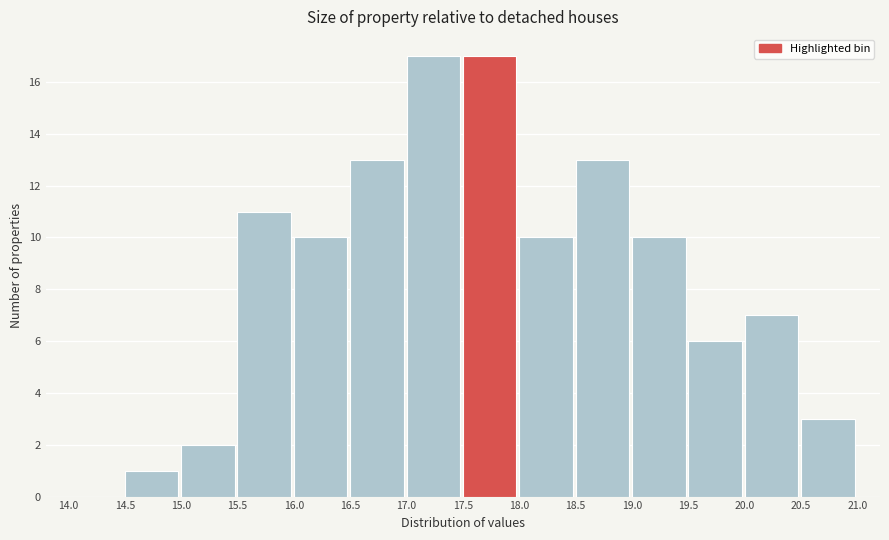

Reading left to right, list every bar in this chart as the range it spans on the x-axis followed by its height. The values are not printed on the chart, so give them approximately, as read against the axis.

14.0 to 14.5: 0
14.5 to 15.0: 1
15.0 to 15.5: 2
15.5 to 16.0: 11
16.0 to 16.5: 10
16.5 to 17.0: 13
17.0 to 17.5: 17
17.5 to 18.0: 17
18.0 to 18.5: 10
18.5 to 19.0: 13
19.0 to 19.5: 10
19.5 to 20.0: 6
20.0 to 20.5: 7
20.5 to 21.0: 3